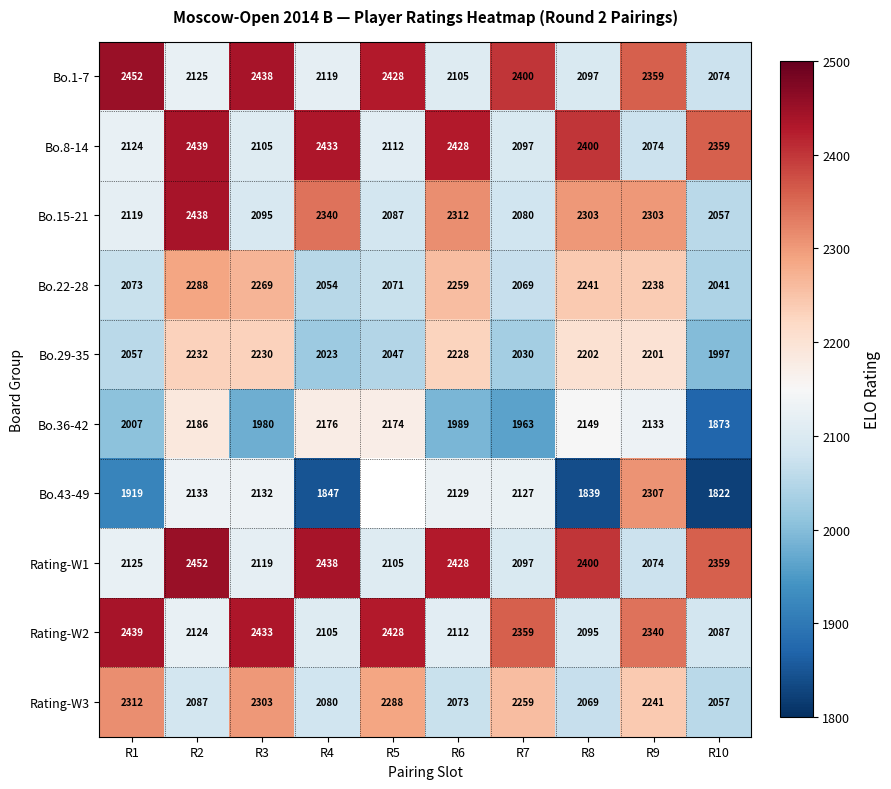

At which category is the sum across all series the highest?

R2